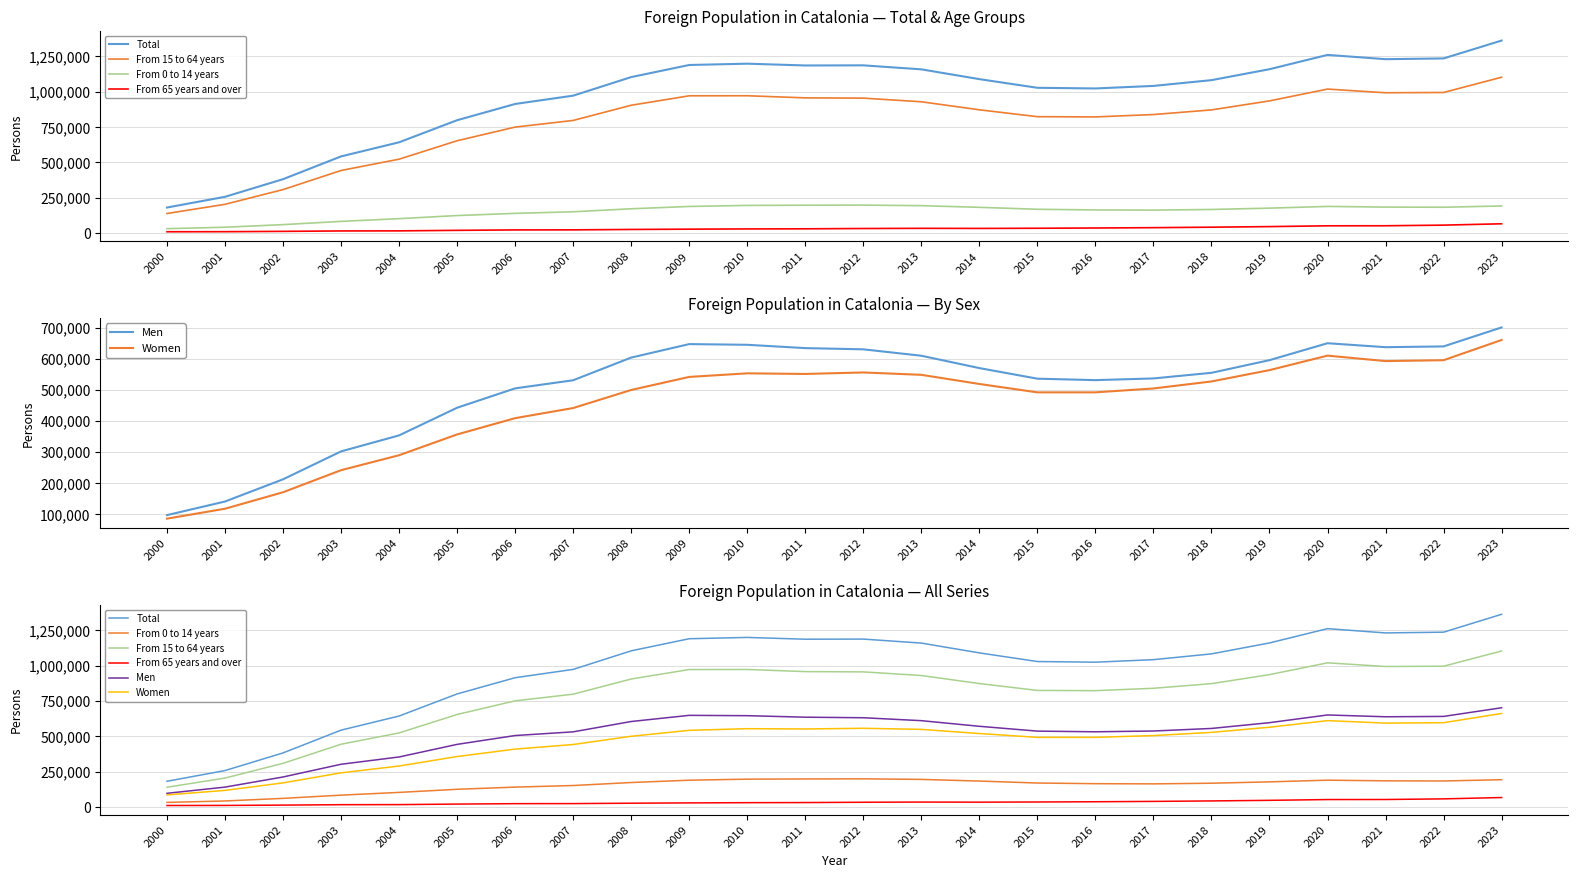

What are all the series names shown in the legend?

Total, From 15 to 64 years, From 0 to 14 years, From 65 years and over, Men, Women